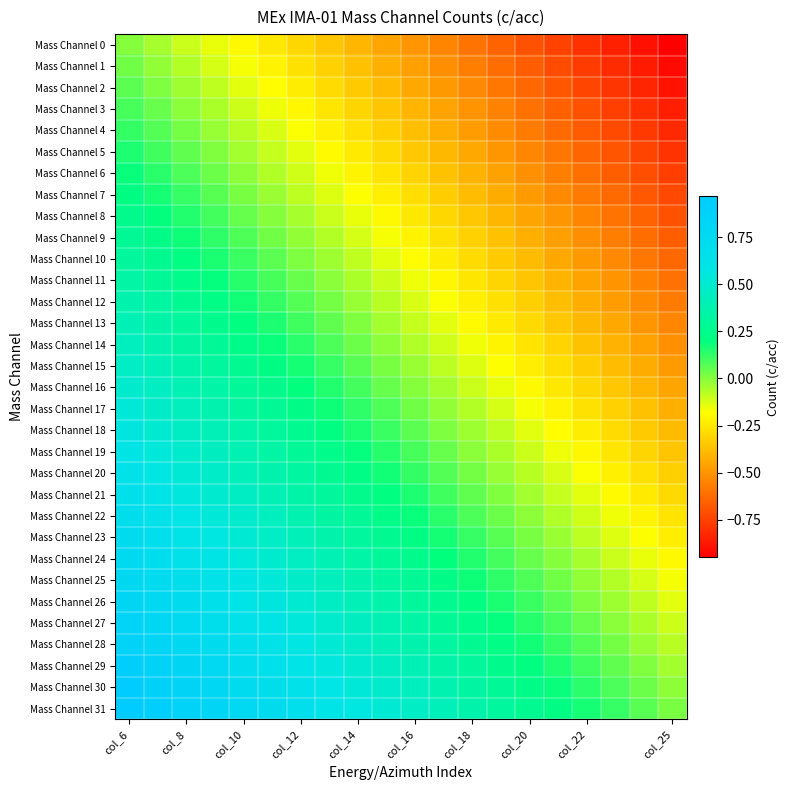

At which category is the sum across all series the highest?

col_6